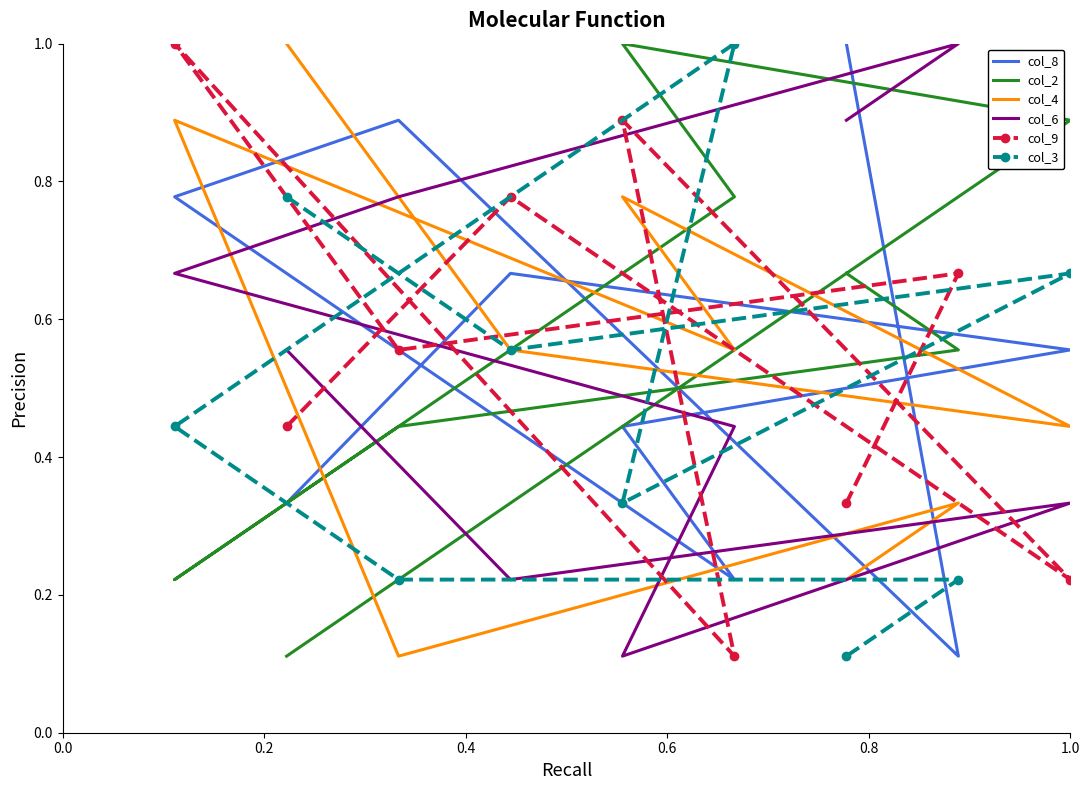

What are all the series names shown in the legend?

col_8, col_2, col_4, col_6, col_9, col_3